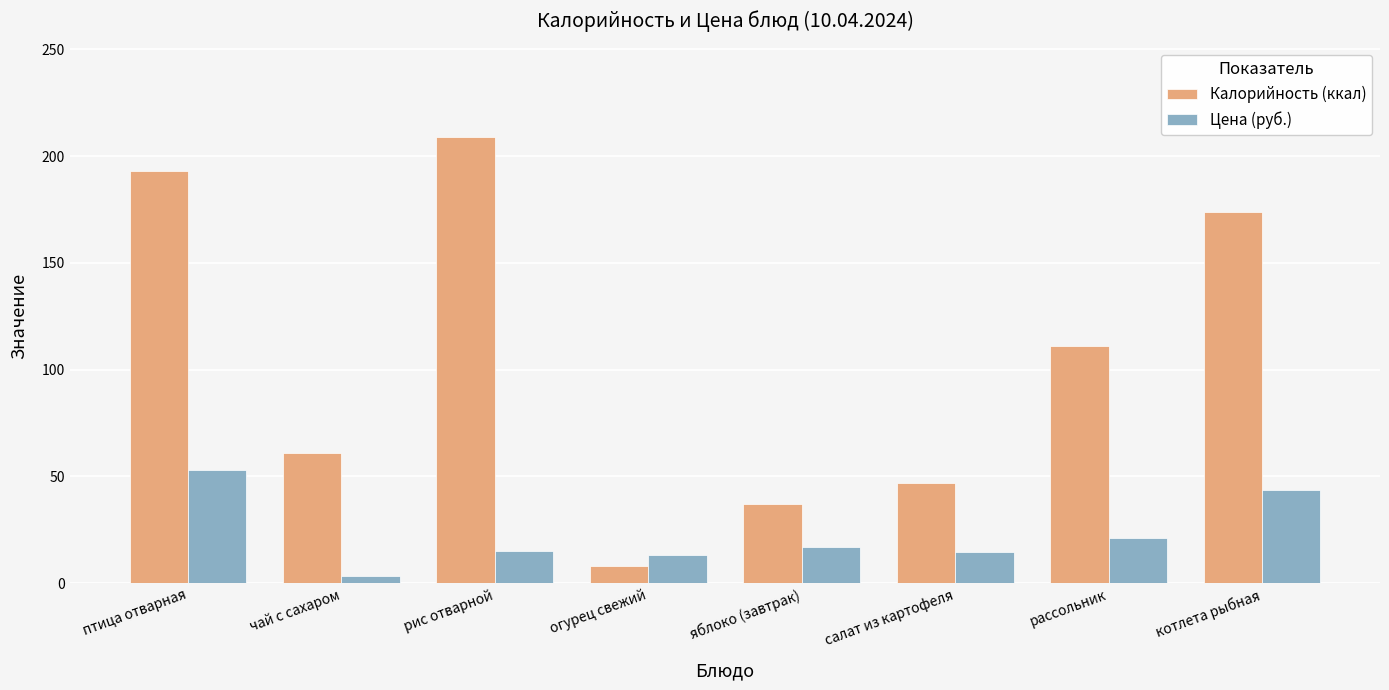

At how many categories does at least one series exceed 177?

2